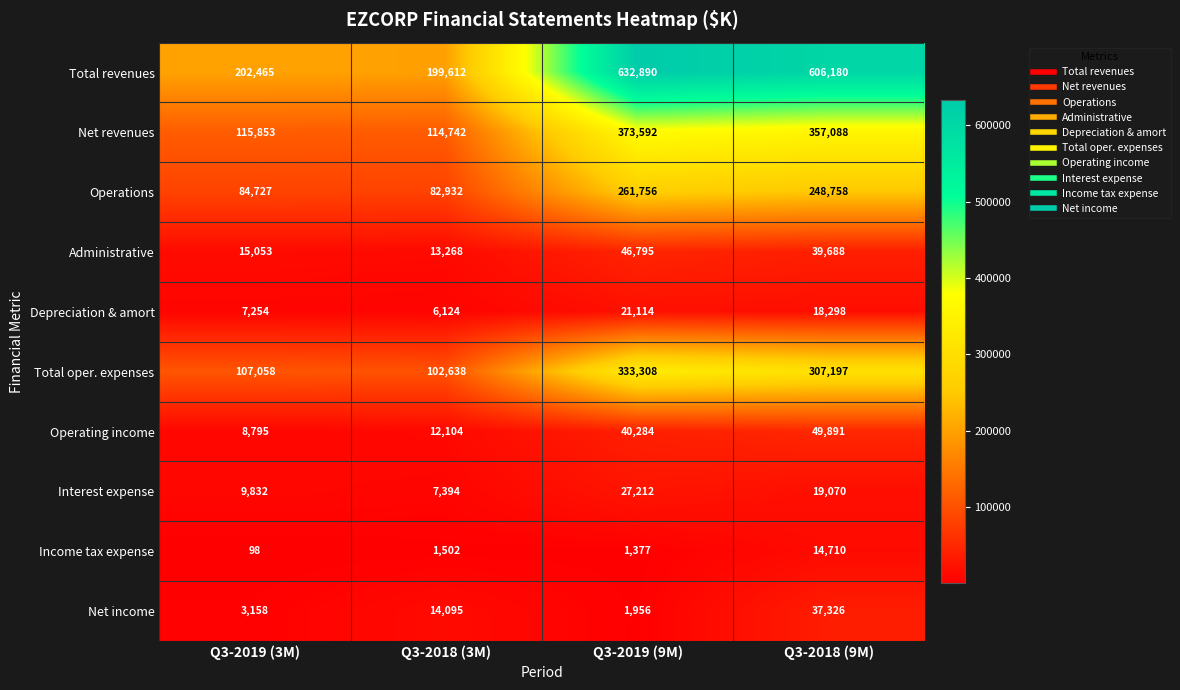

Where is Net income nearest to the value 19641?

Q3-2018 (3M)